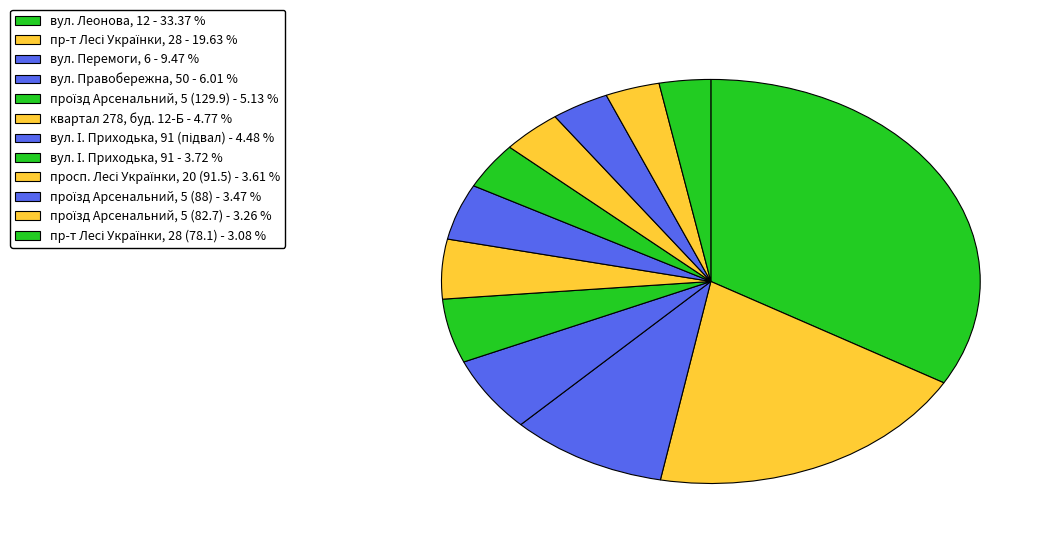

To the nearest percent, what is the difference between the largest and smallest slice percentages?

30%